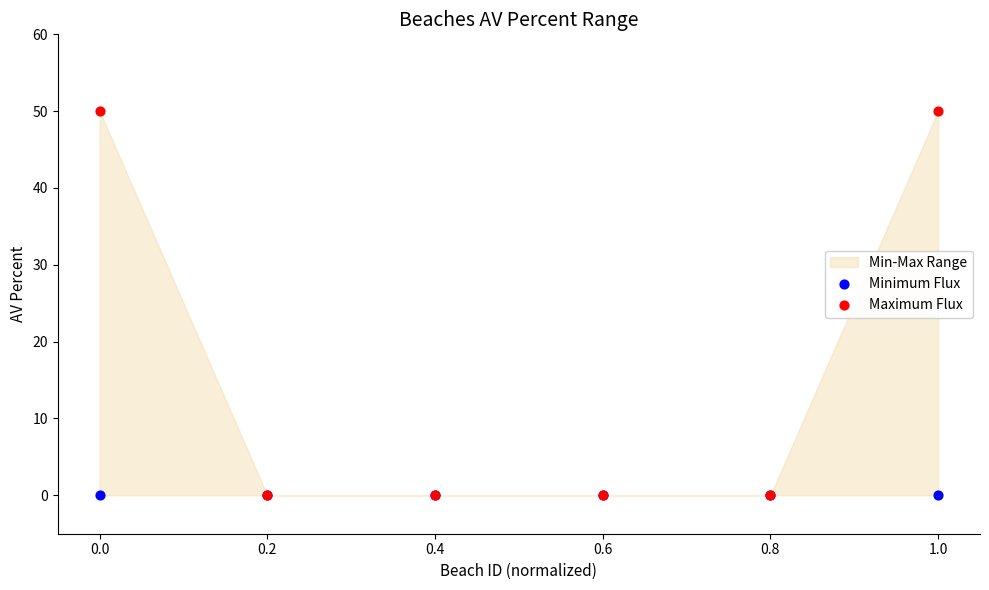

Which series has the widest spread of Y values?

Maximum Flux